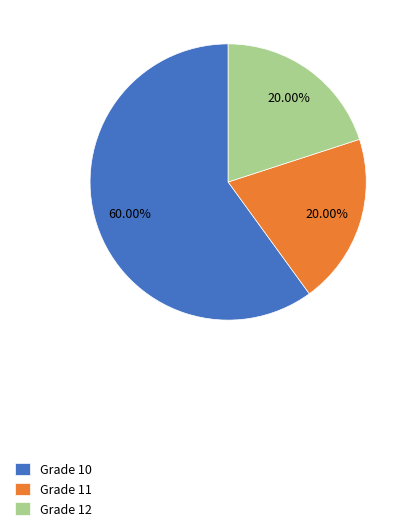

Does Grade 12 account for over 50% of the chart?

No